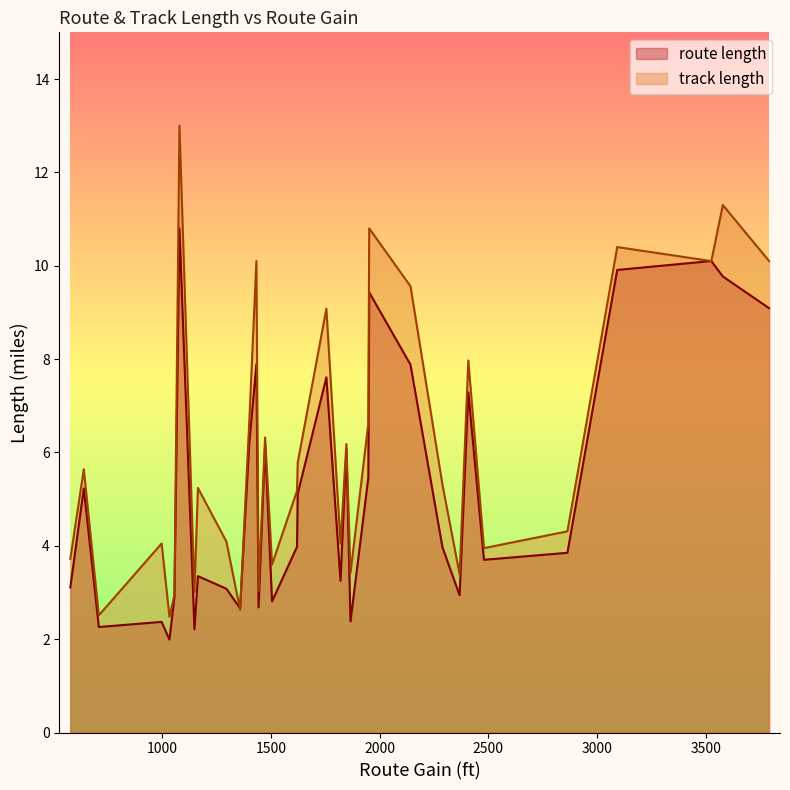

How many interior local valleys does the route length series have?

10